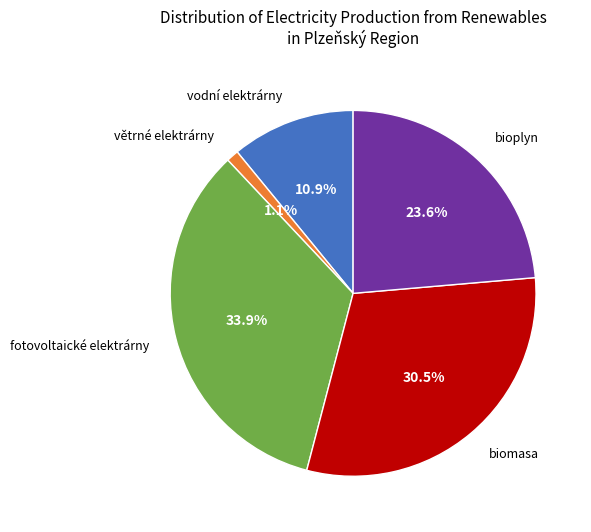

Do fotovoltaické elektrárny and biomasa together represent more than half of the pie?

Yes